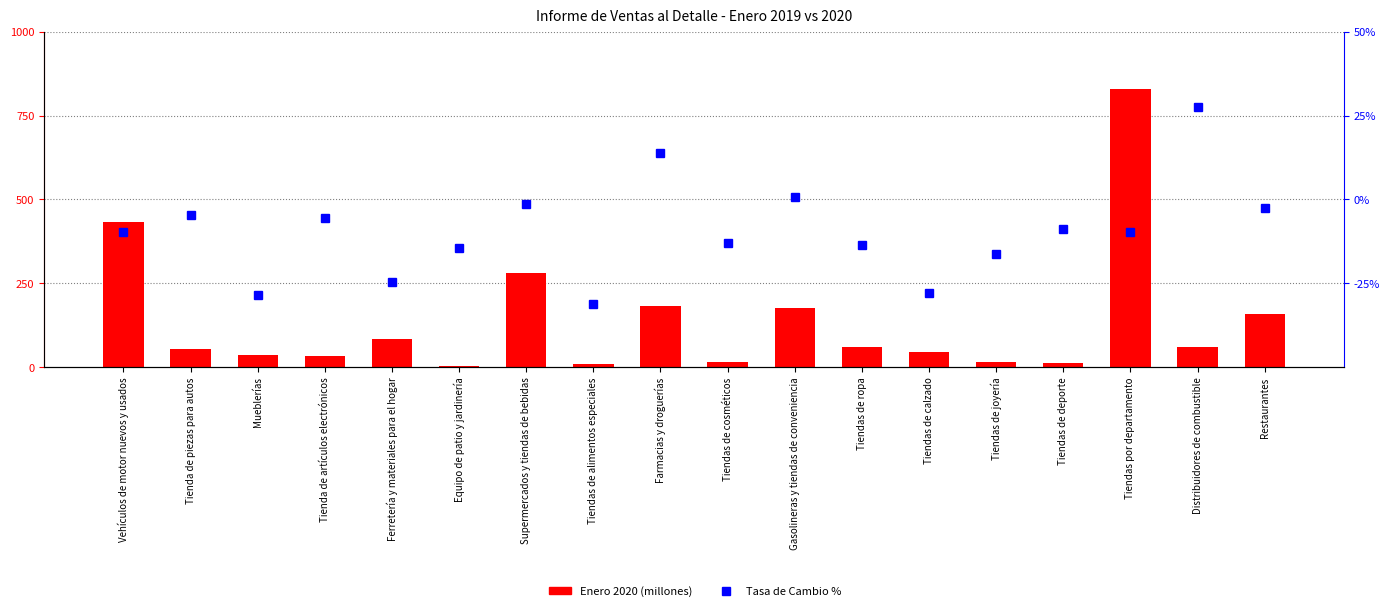

What is the value of the Tasa de Cambio % bar at the 16th from the left?

-9.6